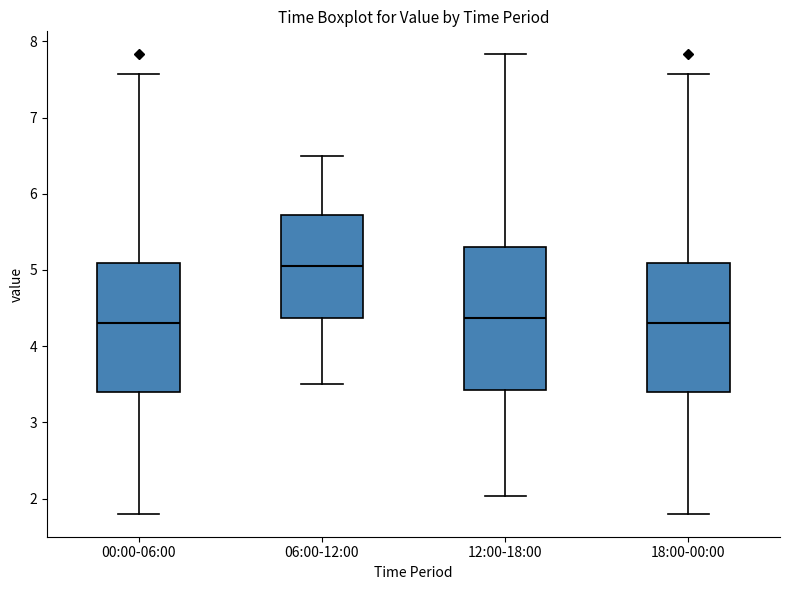

Where does the lower whisker of the box for 18:00-00:00 end on the y-axis? The values are not printed on the chart, so give them approximately, as read against the axis.

1.8